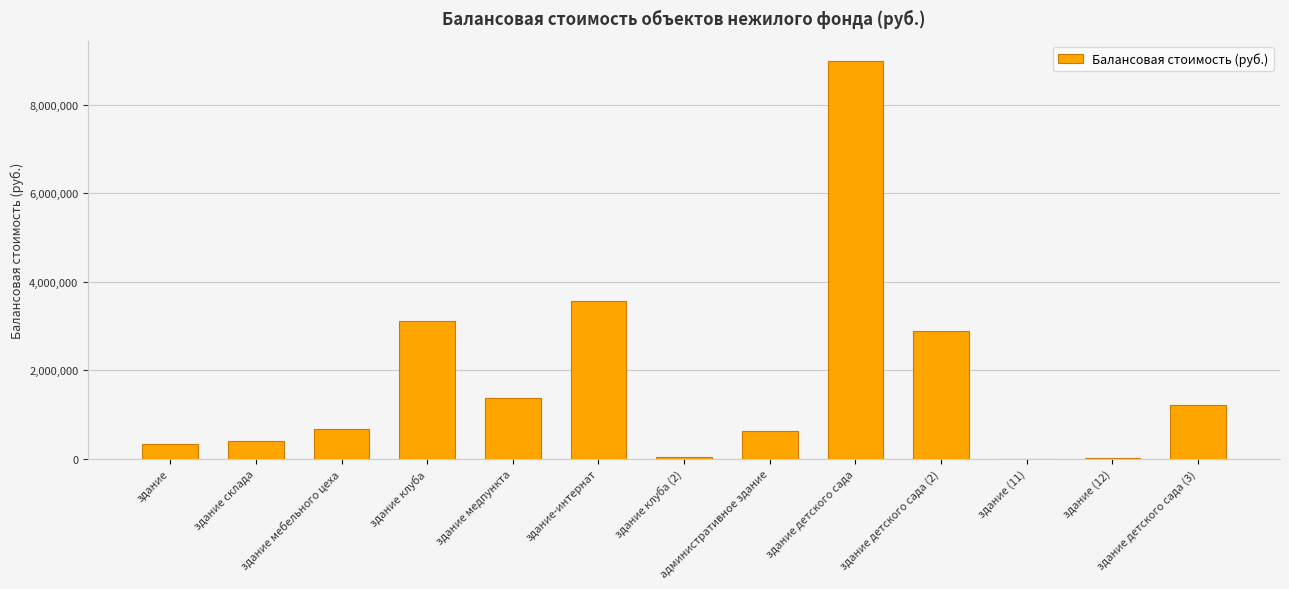

What is the greatest value displayed?

9002452.4